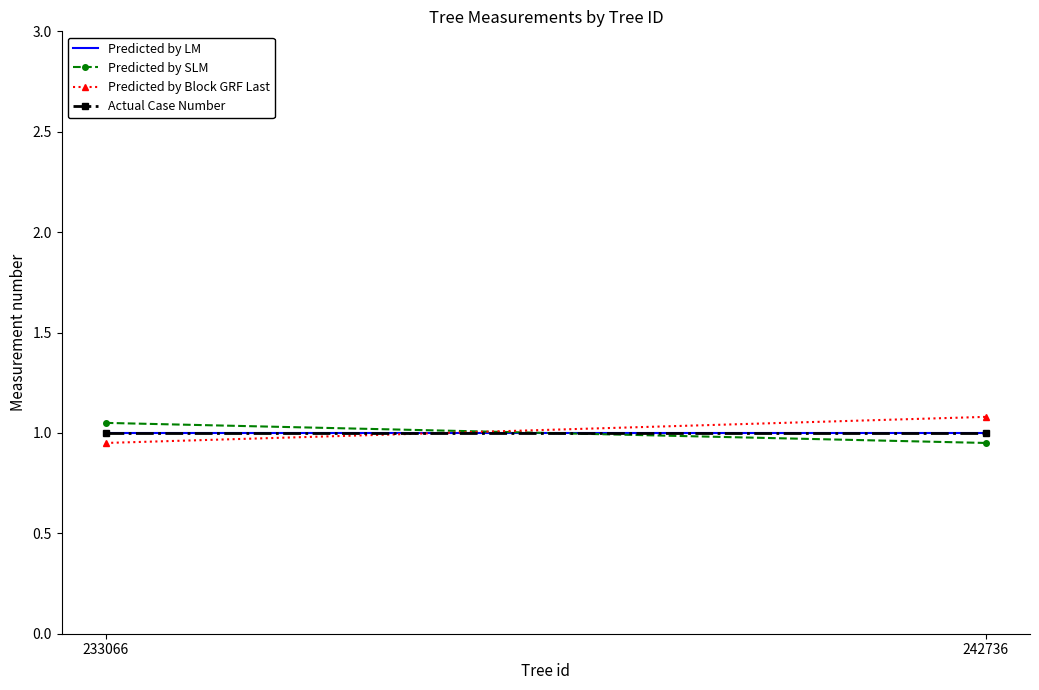

What is the value of the Predicted by LM point at the 2nd from the left?

1.0